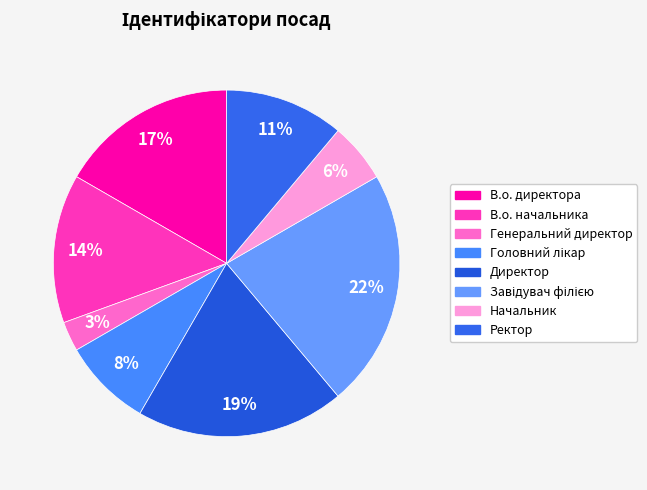

What is the ratio of the value at В.о. начальника to the value at В.о. директора?

0.8